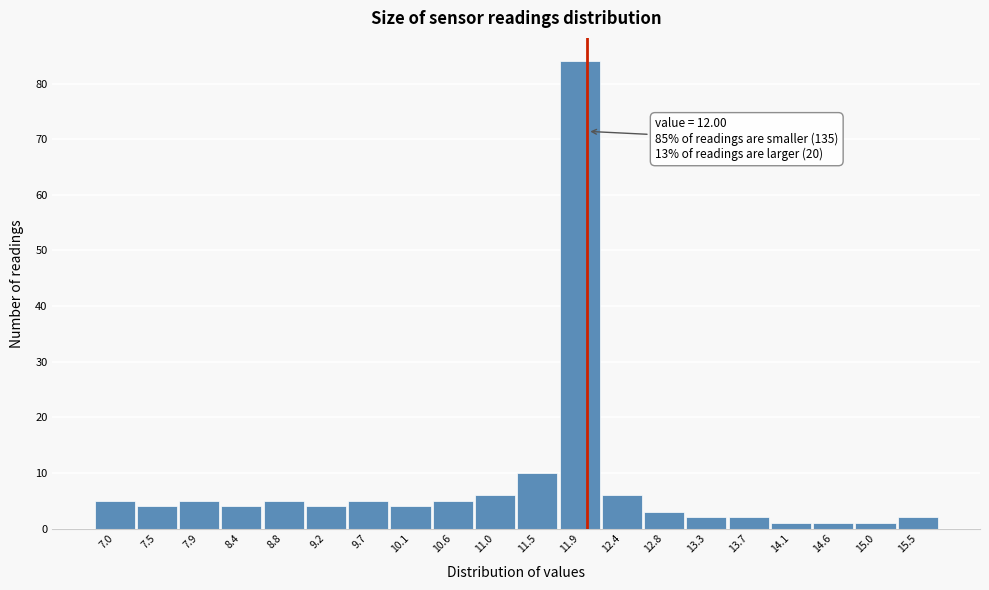

Over which range of the x-axis is the bar tallest?

11.695 to 12.140